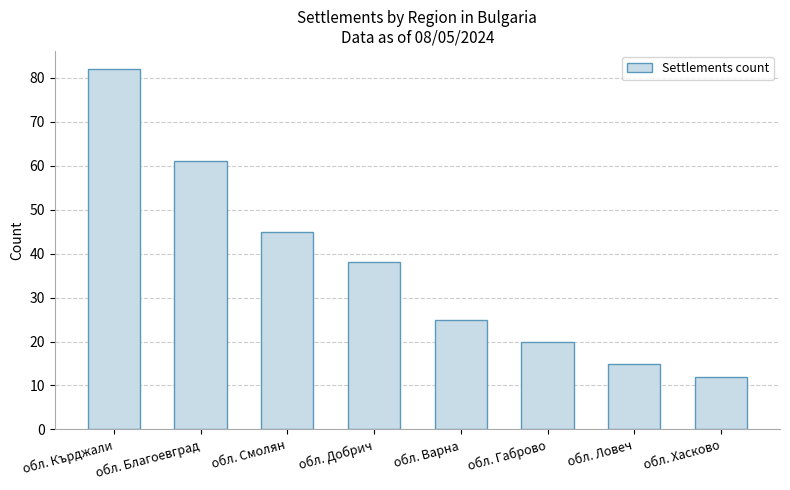

At which label does the data first exceed 38?

обл. Кърджали